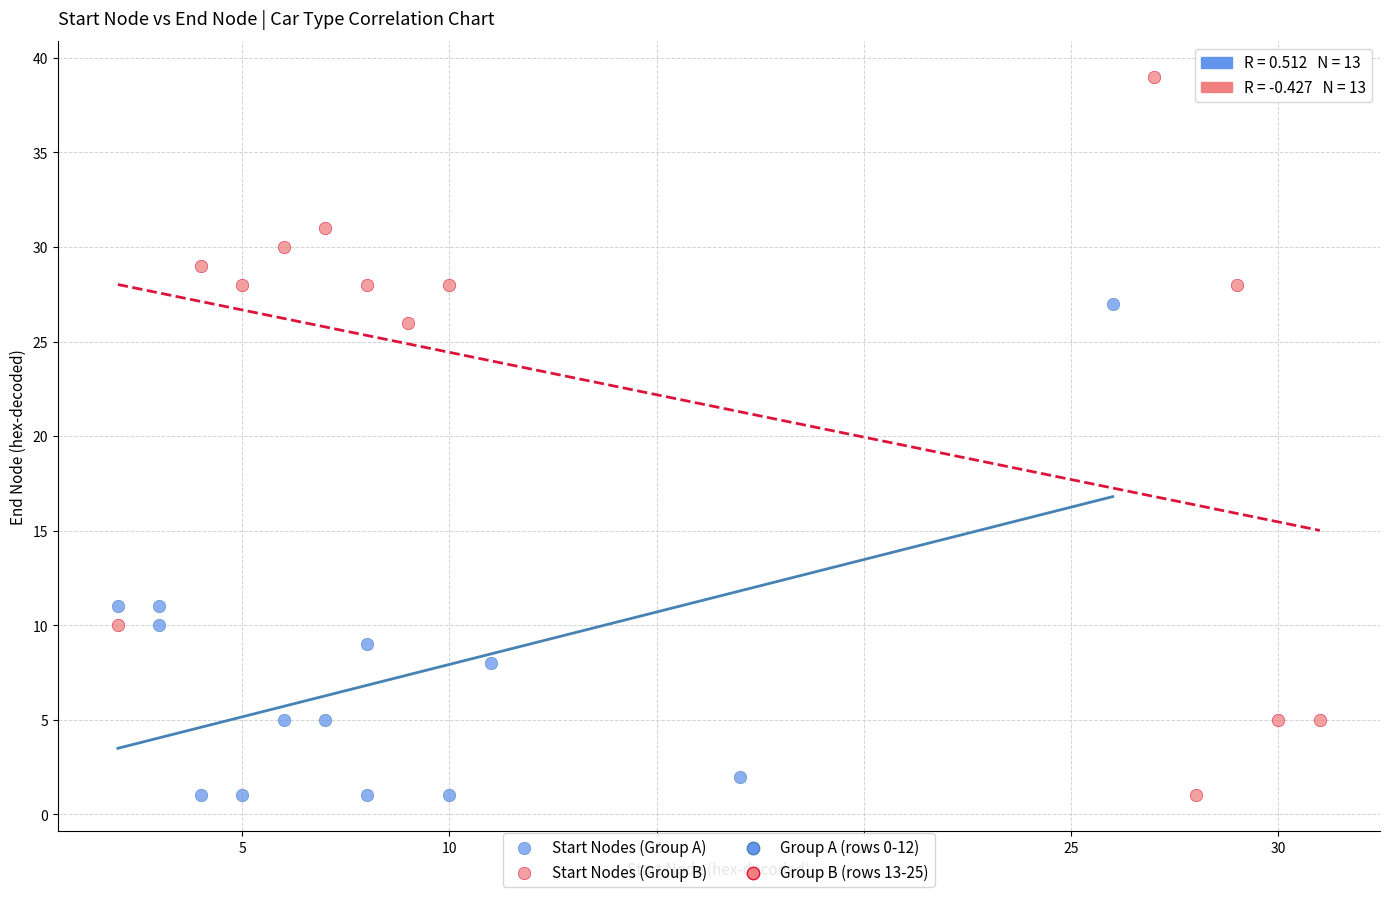

Which series reaches the maximum Y coordinate?

Start Nodes (Group B)